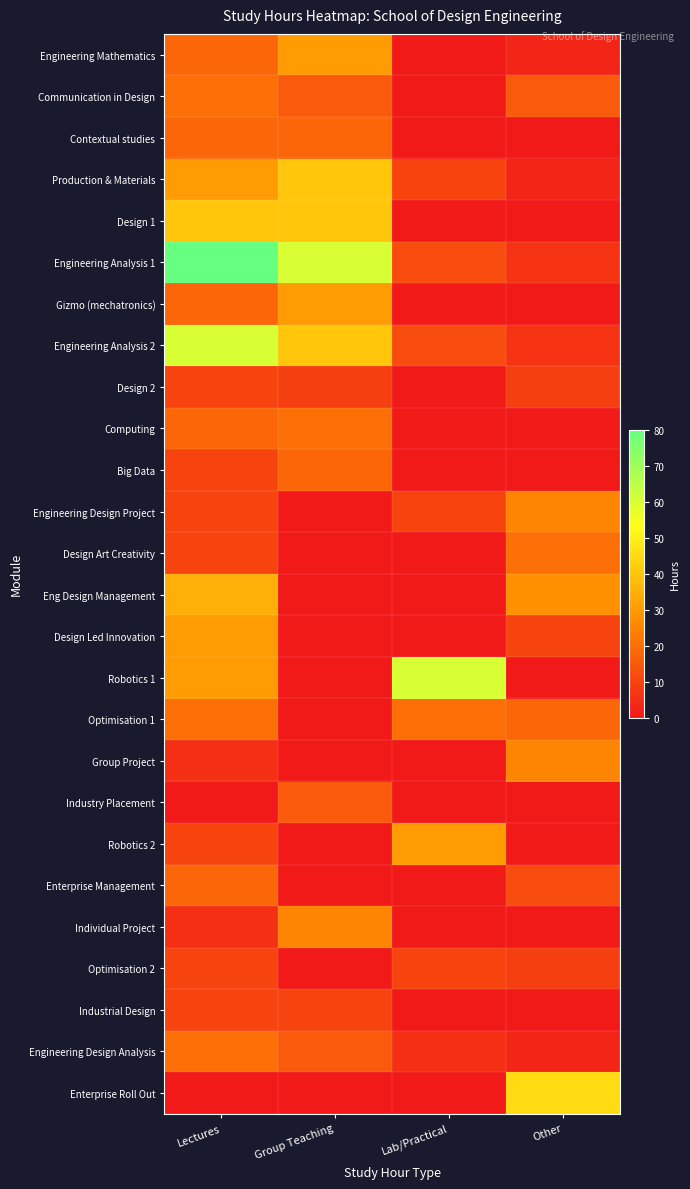

At Other, list the series in order from smallest to largest.

Contextual studies, Design 1, Gizmo (mechatronics), Computing, Big Data, Robotics 1, Industry Placement, Robotics 2, Individual Project, Industrial Design, Engineering Mathematics, Production & Materials, Engineering Design Analysis, Engineering Analysis 1, Engineering Analysis 2, Design 2, Optimisation 2, Design Led Innovation, Enterprise Management, Communication in Design, Optimisation 1, Design Art Creativity, Engineering Design Project, Group Project, Eng Design Management, Enterprise Roll Out